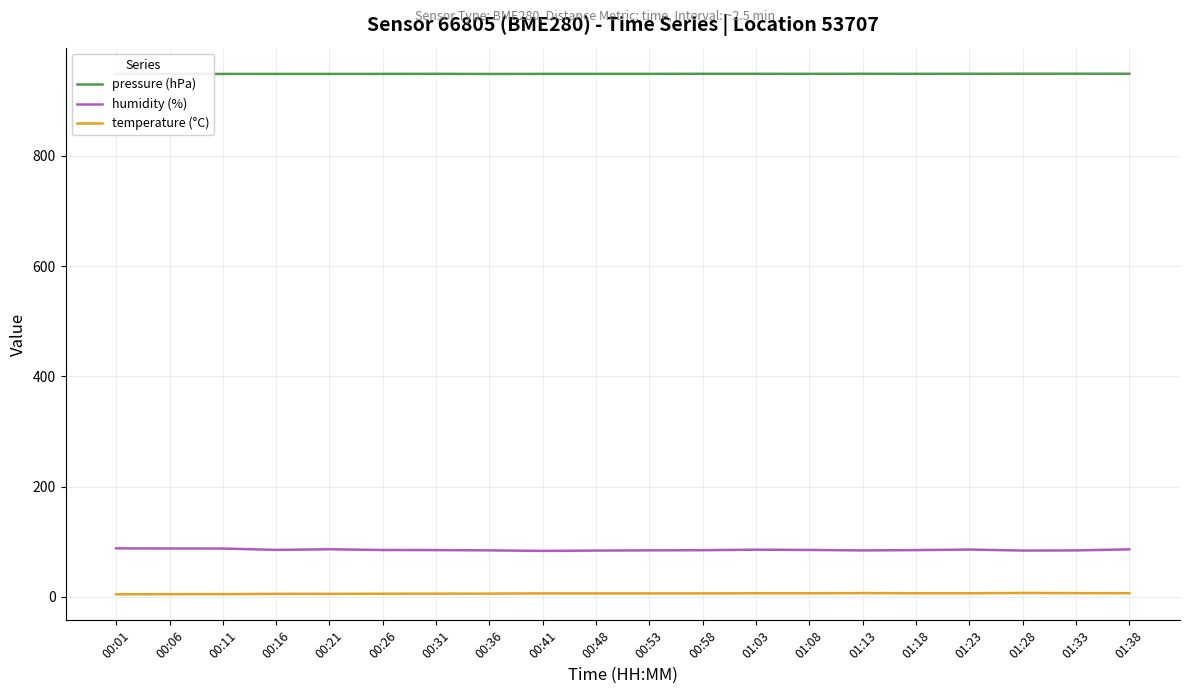

Which category has the lowest value in the humidity (%) series?

00:41